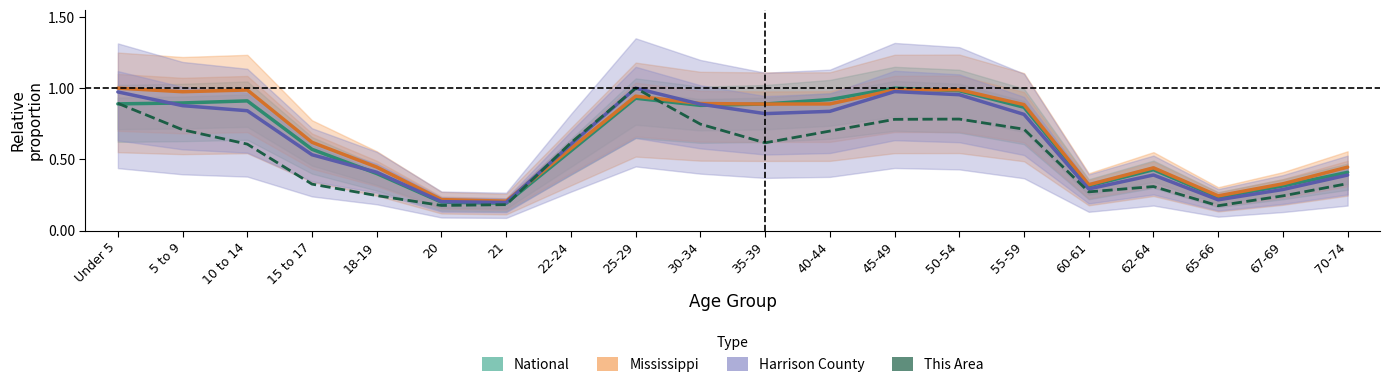

In National, how many points are lower than both neighbors (excluding endpoints)?

4